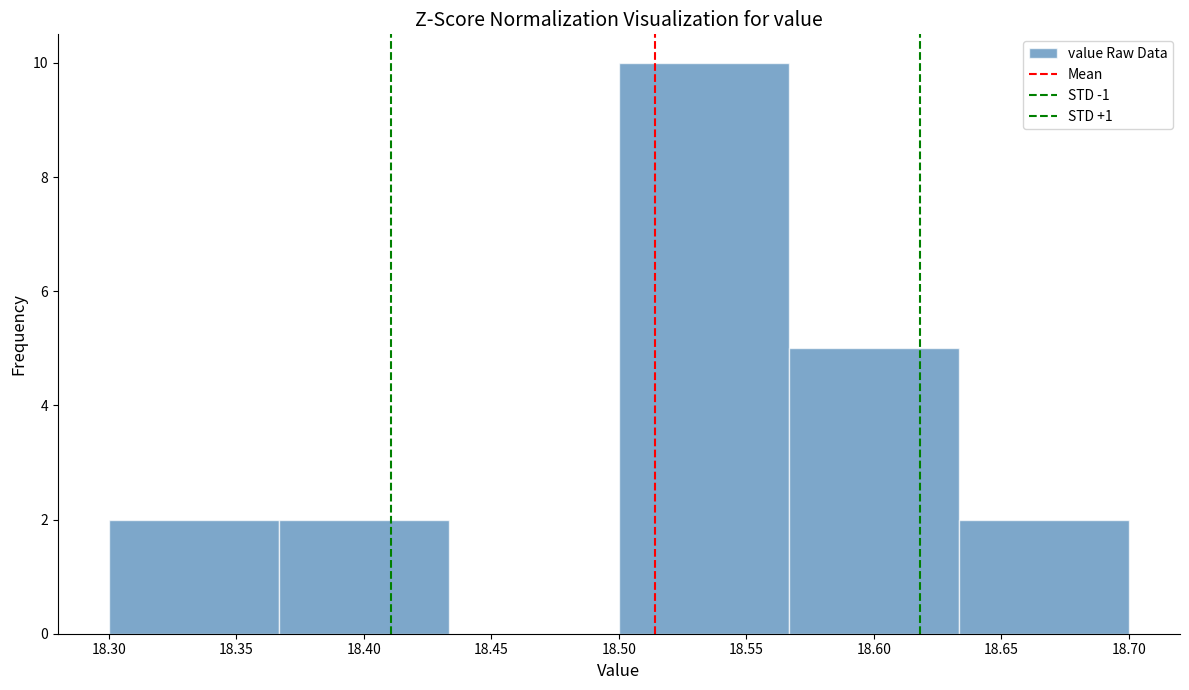

Reading left to right, list every bar in this chart as the range it spans on the x-axis followed by its height. Neither the bar edges nor the heights are printed on the chart, so give them approximately, as read against the axes.

18.300 to 18.365: 2
18.365 to 18.435: 2
18.435 to 18.500: 0
18.500 to 18.565: 10
18.565 to 18.635: 5
18.635 to 18.700: 2